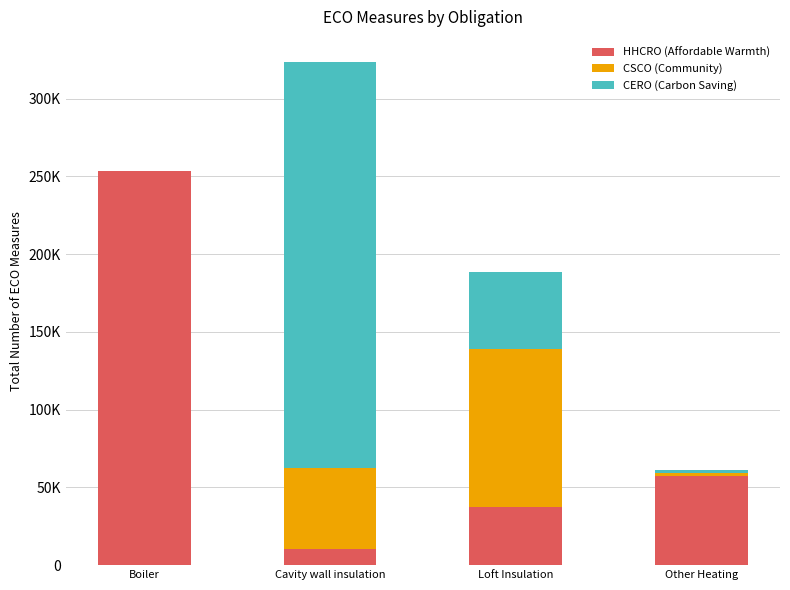

Which series has the largest total across all categories?

HHCRO (Affordable Warmth)